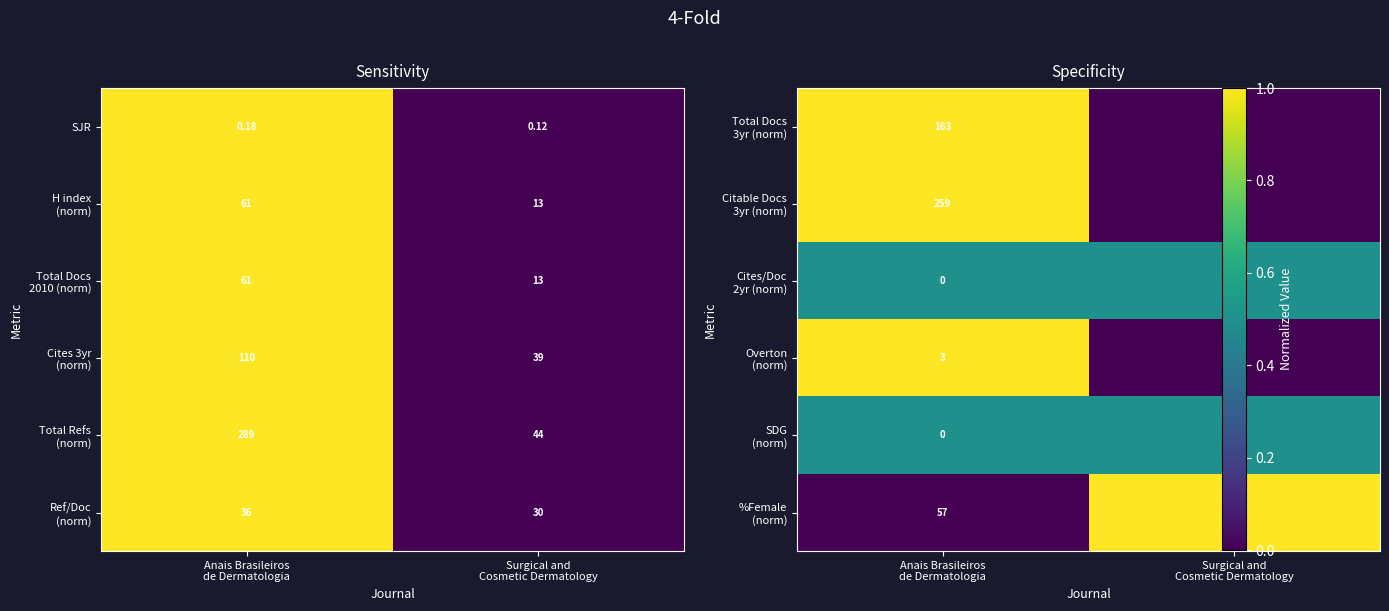

At which label does Citable Docs 3yr (norm) reach its peak?

Anais Brasileiros de Dermatologia